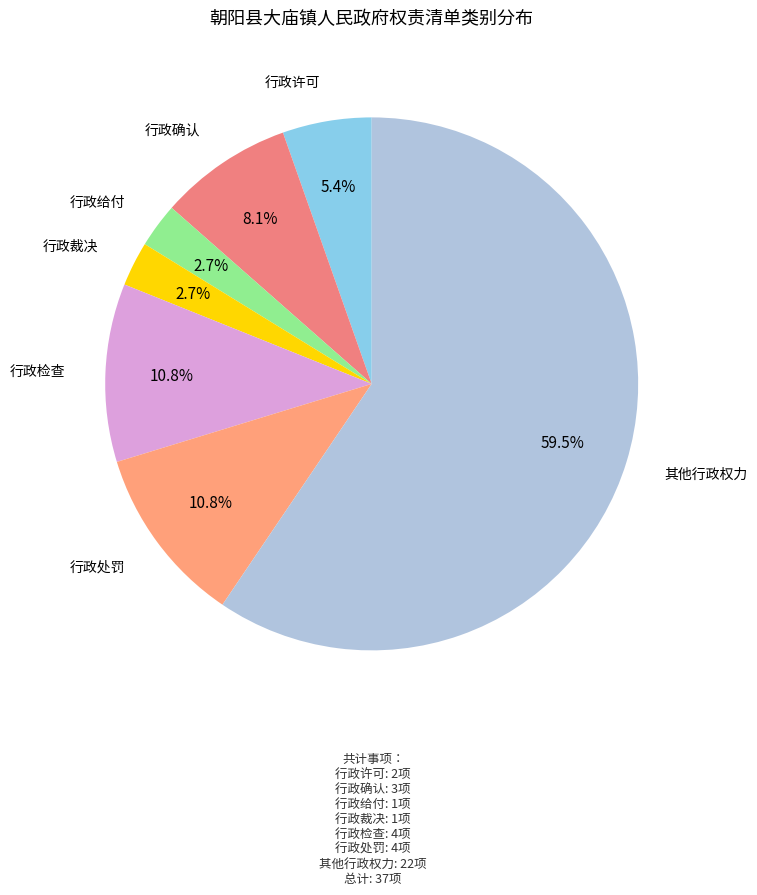

To the nearest percent, what is the combined percentage of 行政检查 and 其他行政权力?

70%